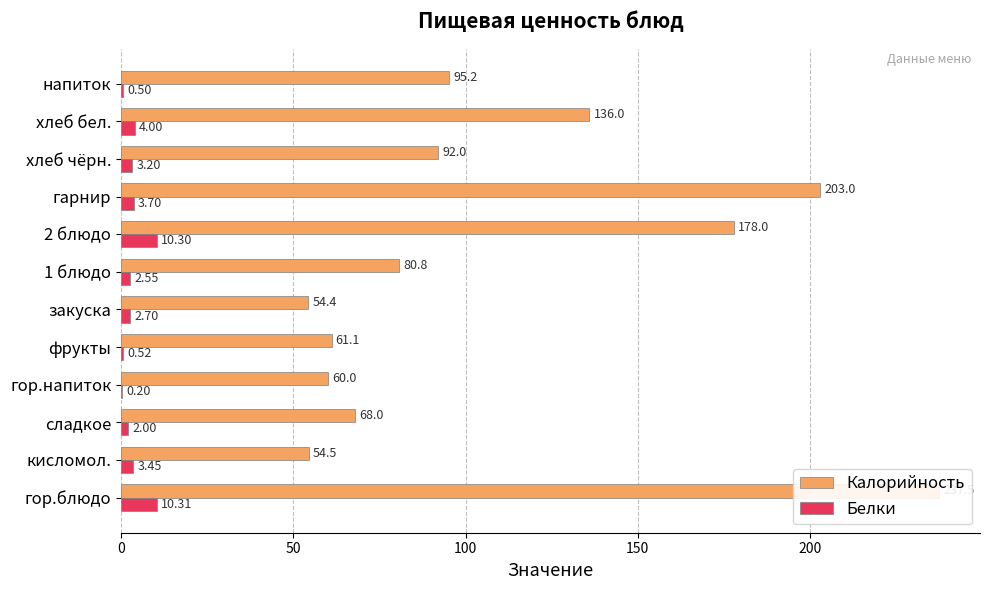

What is the total value across all series at 2 блюдо?

188.3